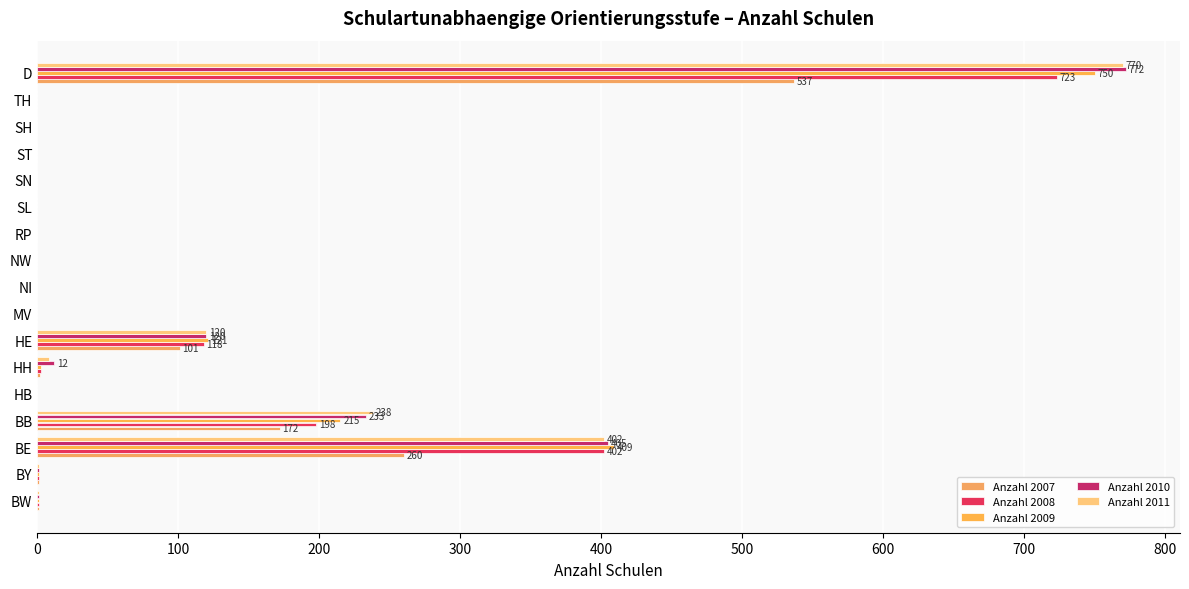

How many categories are shown in the chart?

17